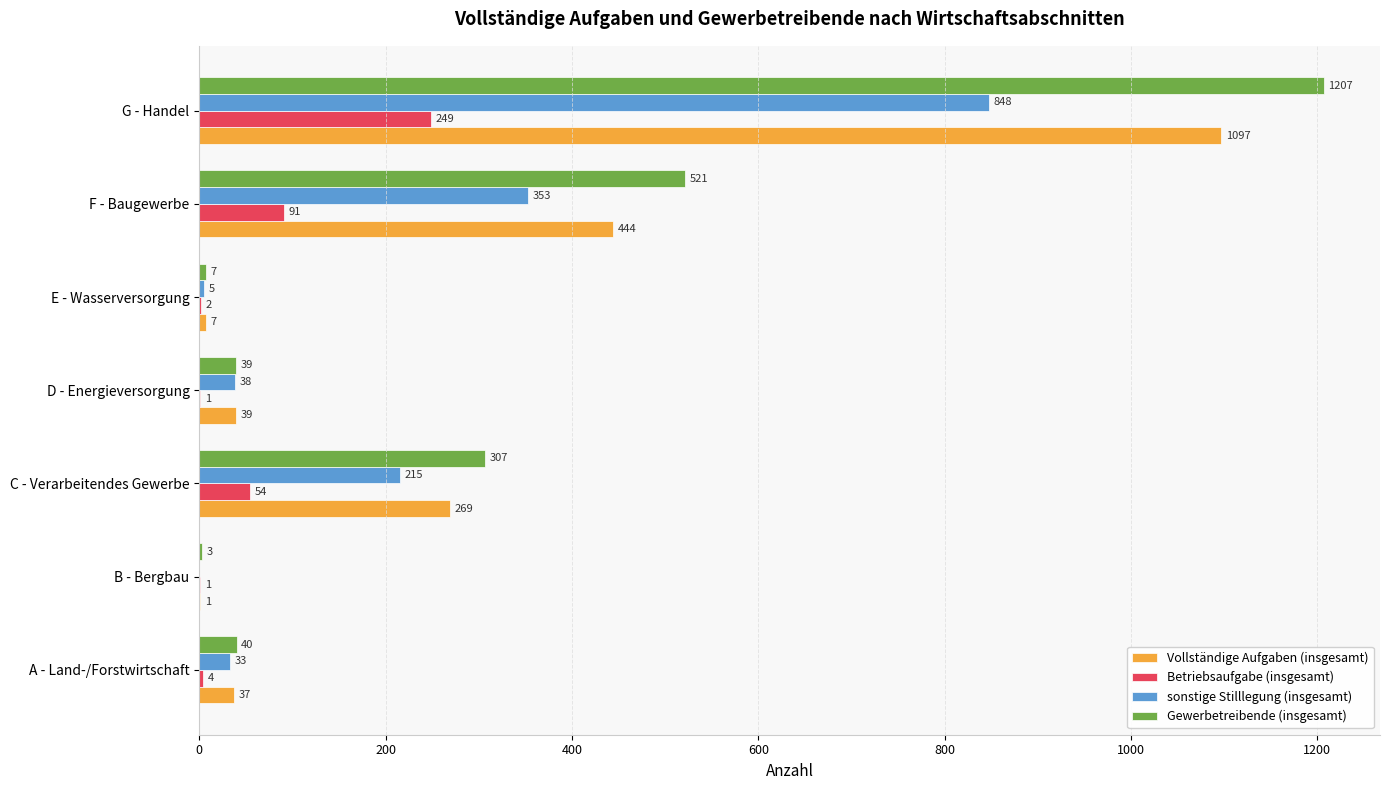

Between C - Verarbeitendes Gewerbe and E - Wasserversorgung, which series saw the biggest shift?

Gewerbetreibende (insgesamt)